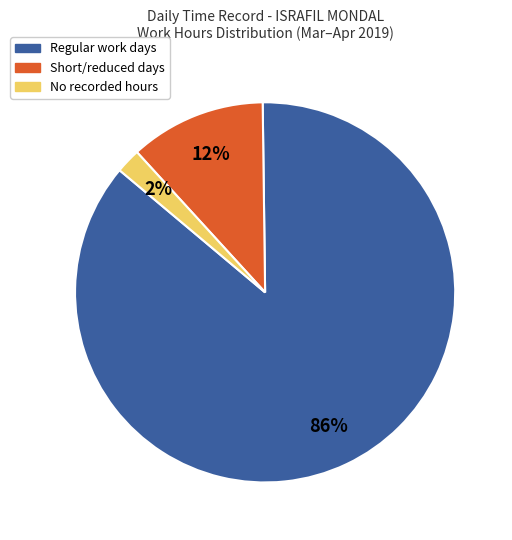

Is there any slice that represents more than half of the pie?

Yes